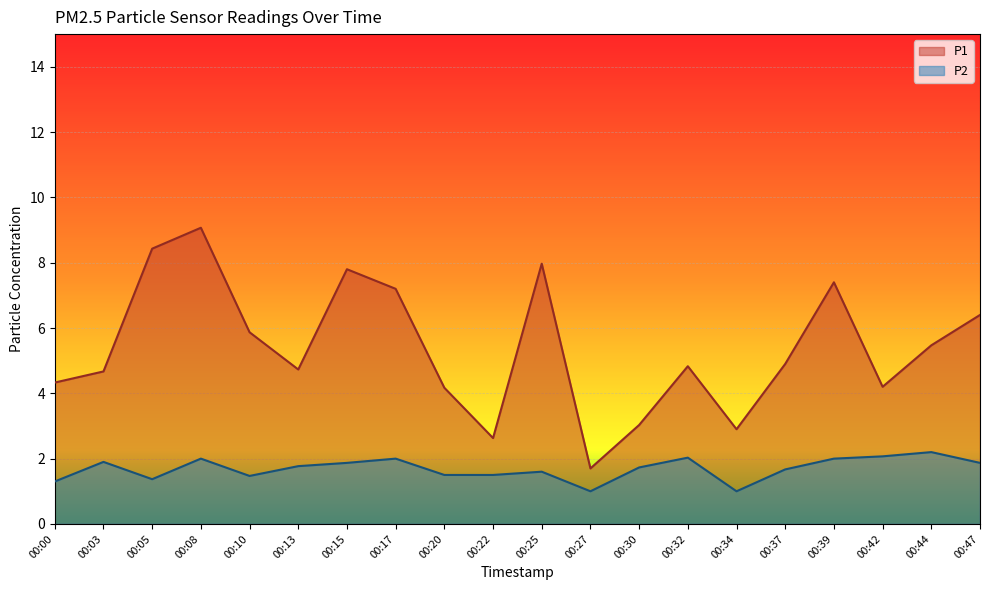

Between 00:13 and 00:00, which is larger?

00:13